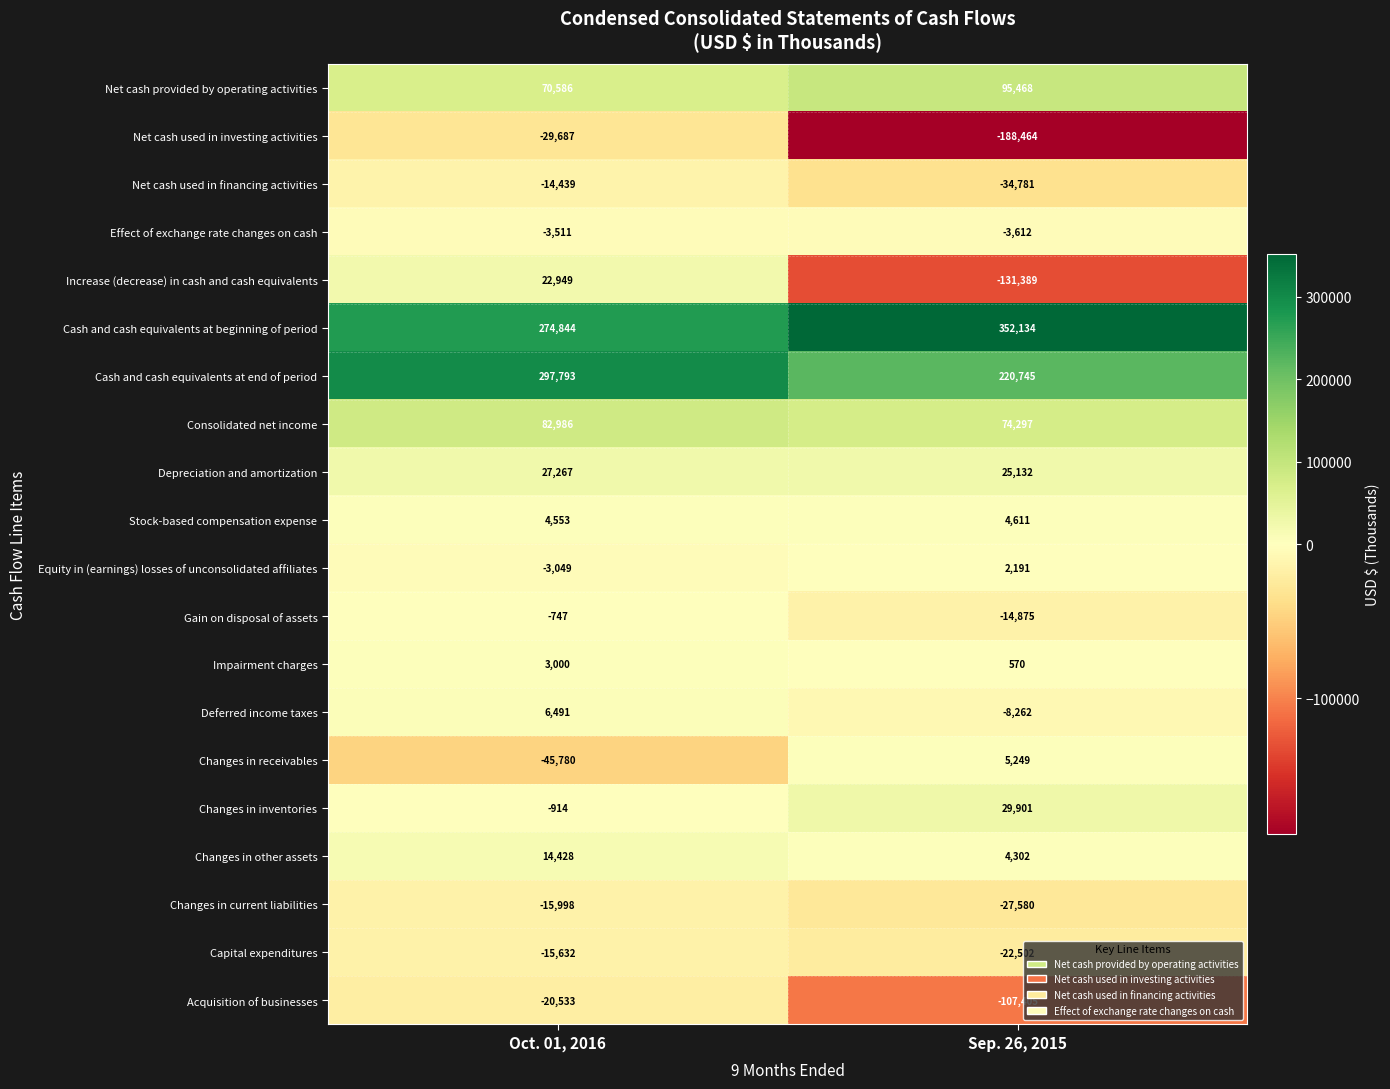

What is the total value across all series at Sep. 26, 2015?

275730